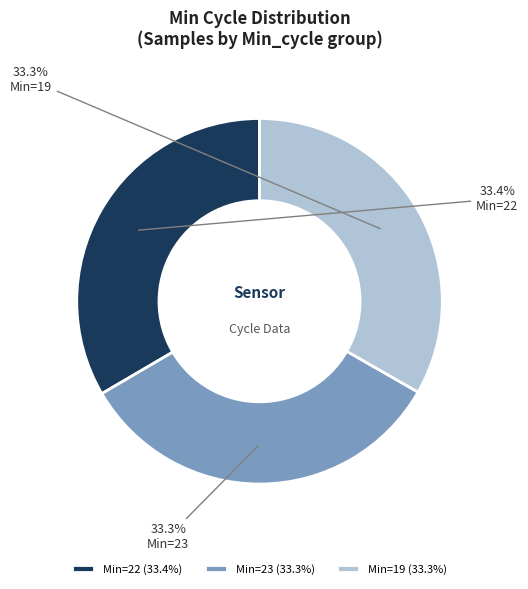

Does Min=19 account for over 50% of the chart?

No